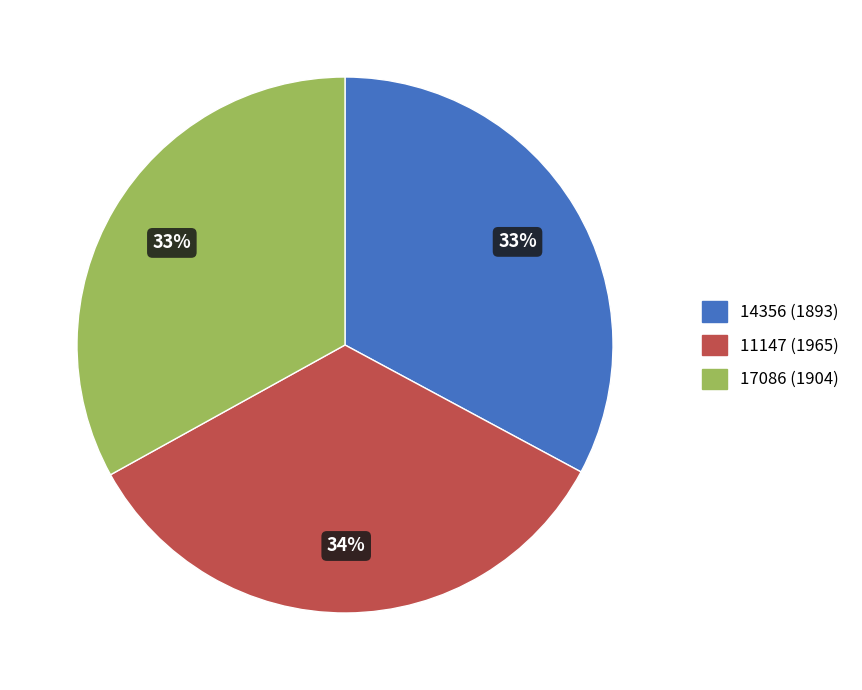

How many slices are in this pie chart?

3